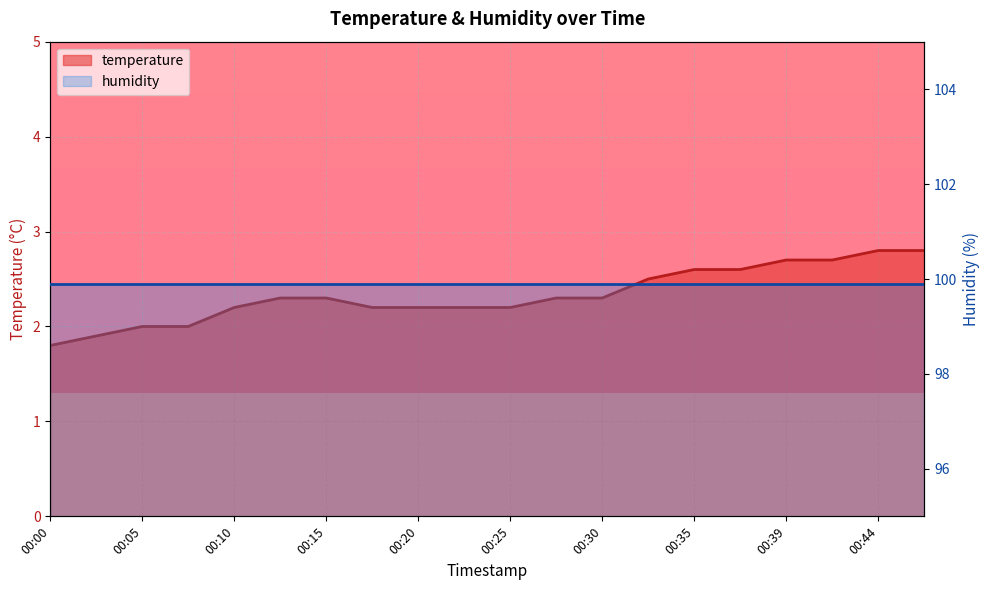

What is the sum of the values at 00:30 and 00:44?

5.1